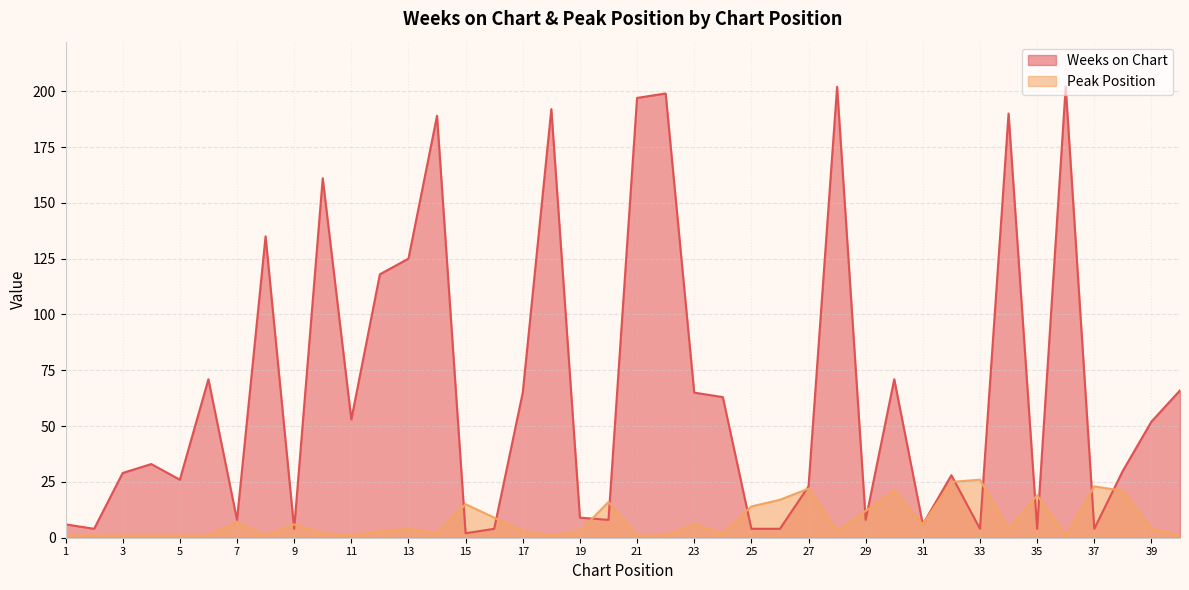

What is the difference between the maximum and second lowest values in the Weeks on Chart series?

198